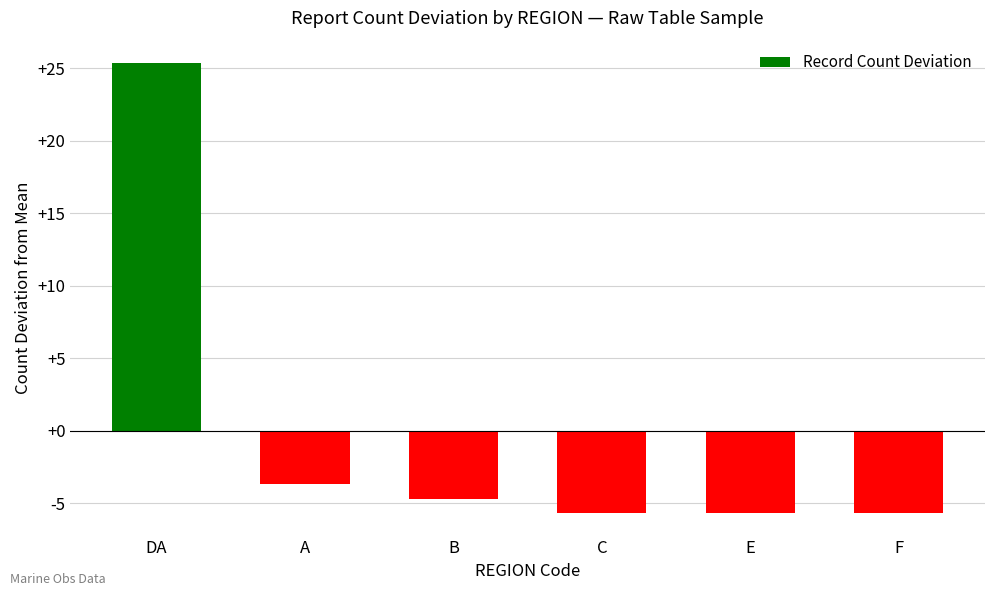

How many positive values are there?

1